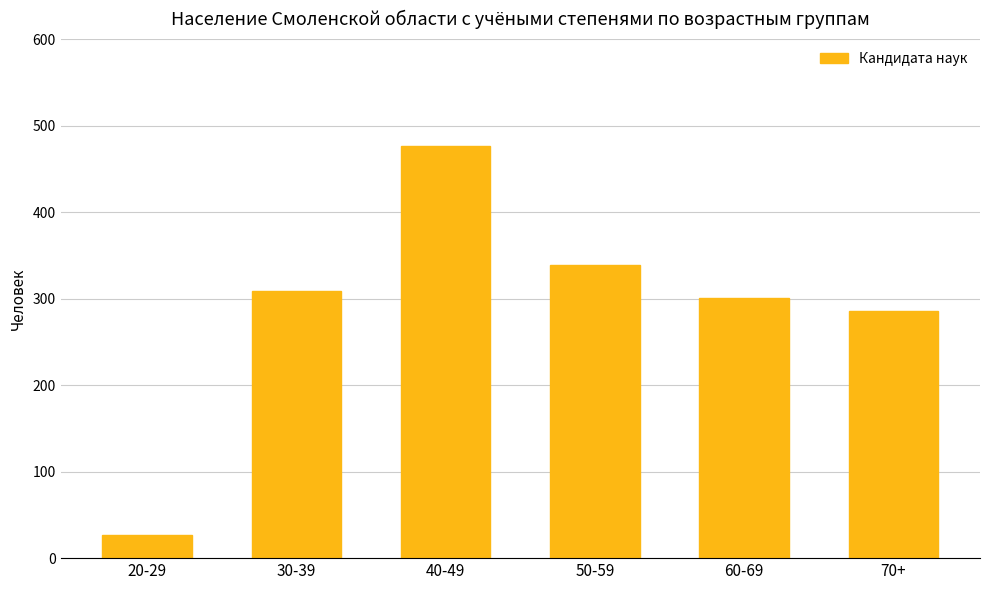

What is the difference between the maximum and minimum values?

450